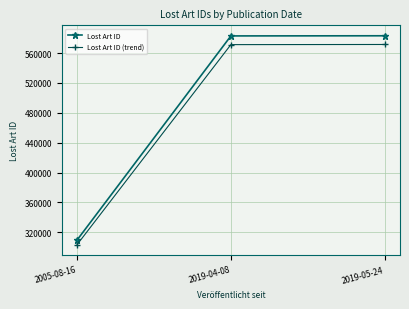

What is the label of the 1st point from the right?

2019-05-24